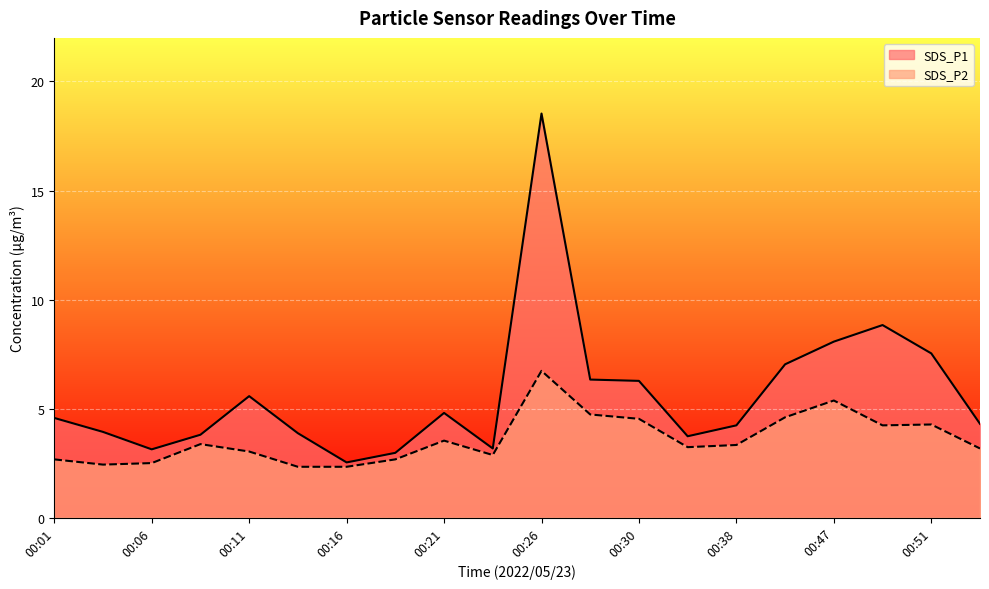

Rank the series by their average value, from highest to lowest.

SDS_P1, SDS_P2